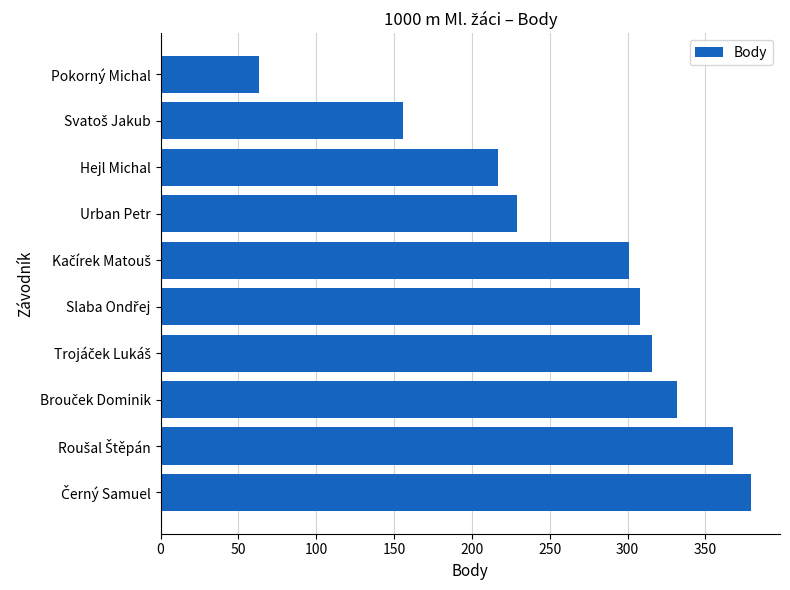

The value at Hejl Michal is 217. True or false?

True